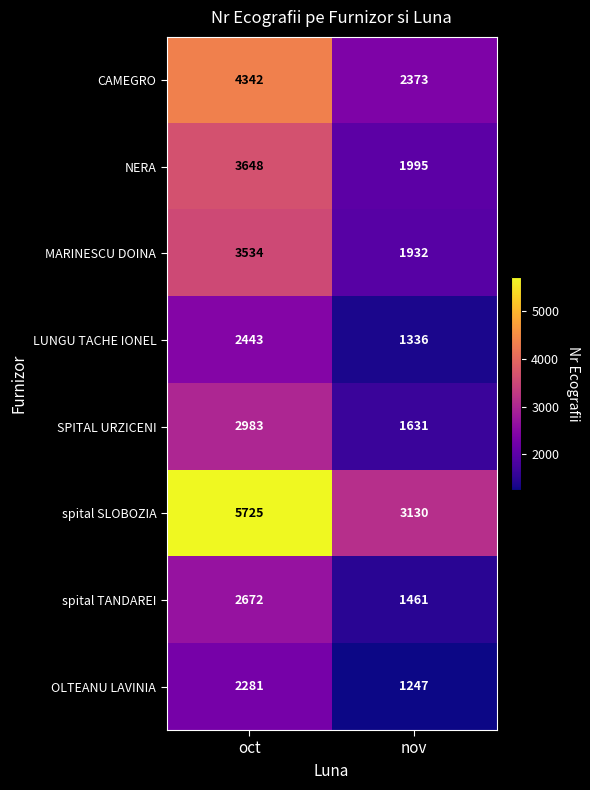

Which category has the lowest value across all series?

nov